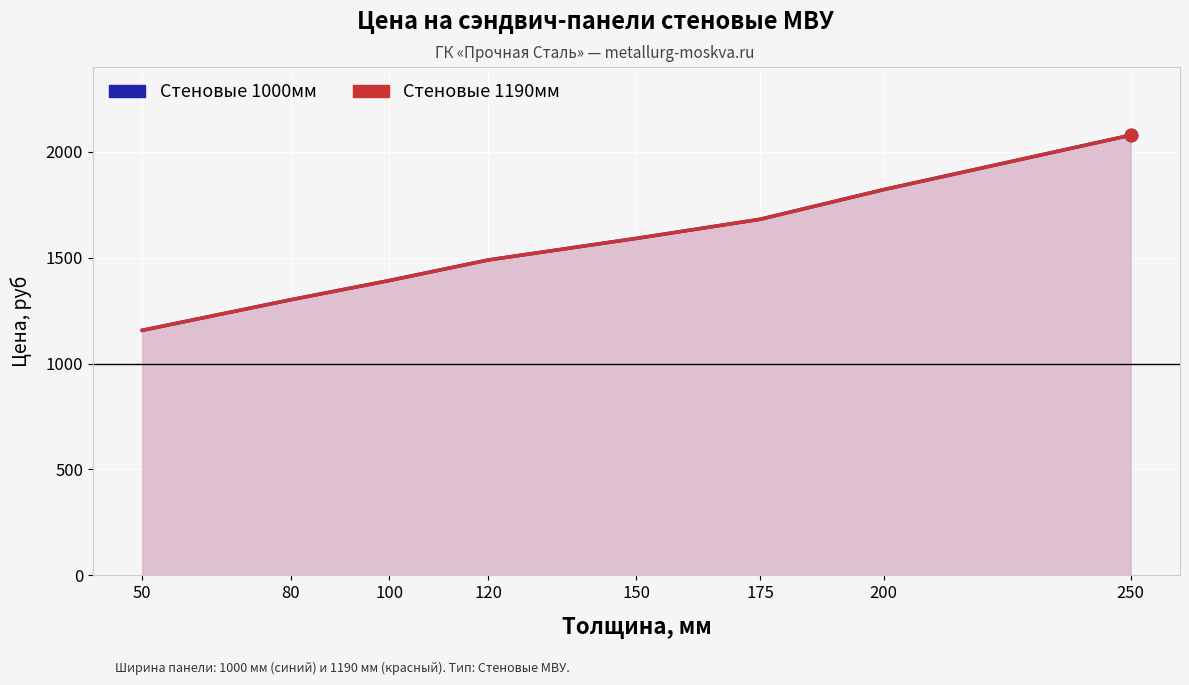

Is the value of Стеновые 1000мм at 120 greater than the value of Стеновые 1190мм at 50?

Yes